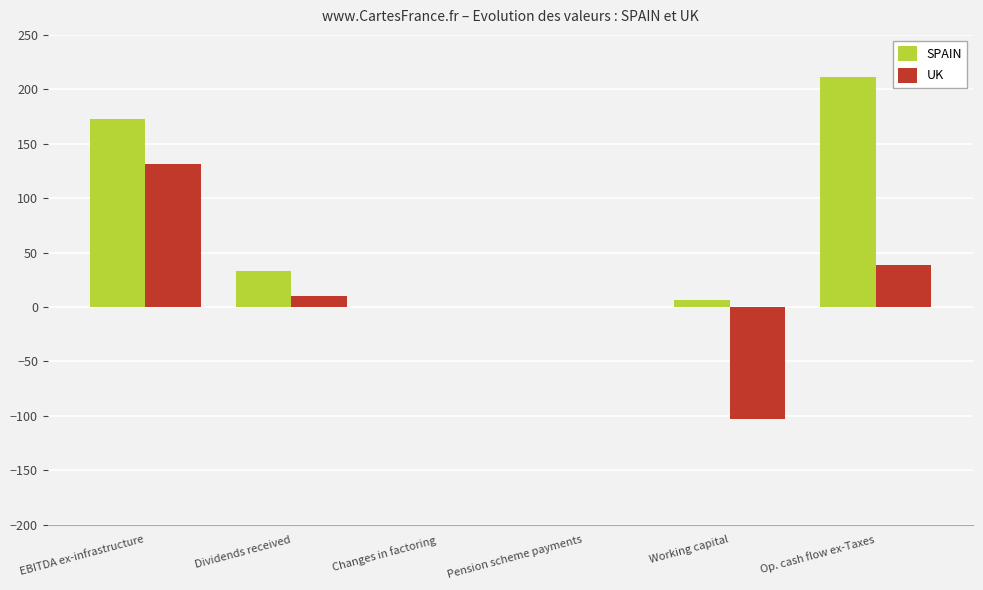

What is the sum of all UK values?

77